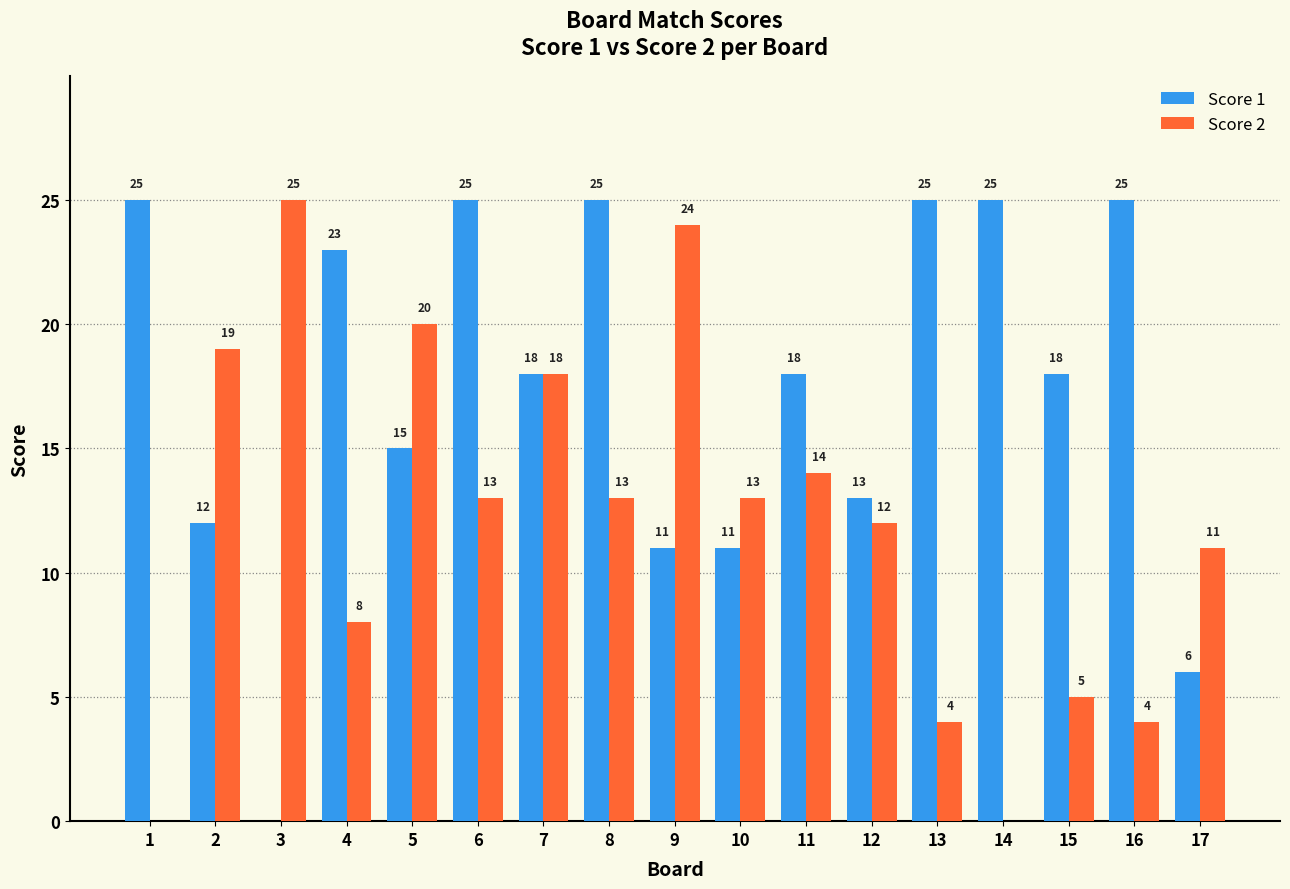

Where is Score 2 nearest to the value 12?

12